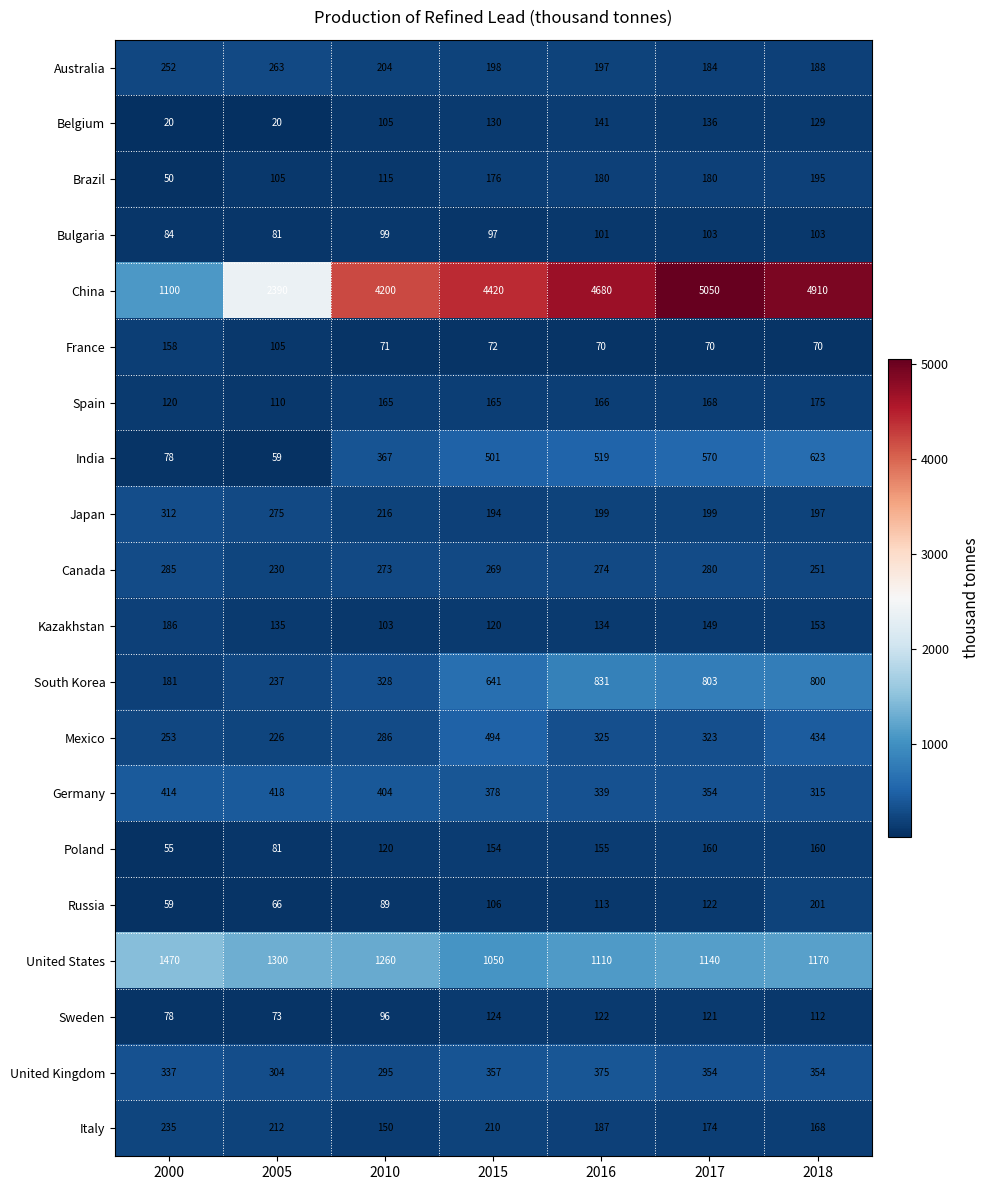

At how many categories does at least one series exceed 1603?

6